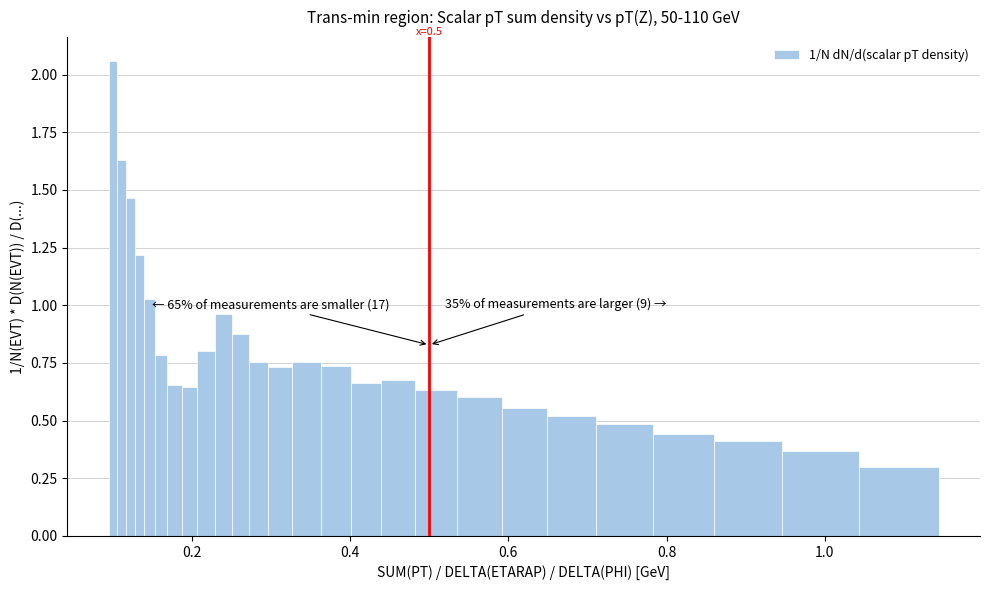

Read against the x-axis, roughly where is the centre of the tallest bar?

0.10